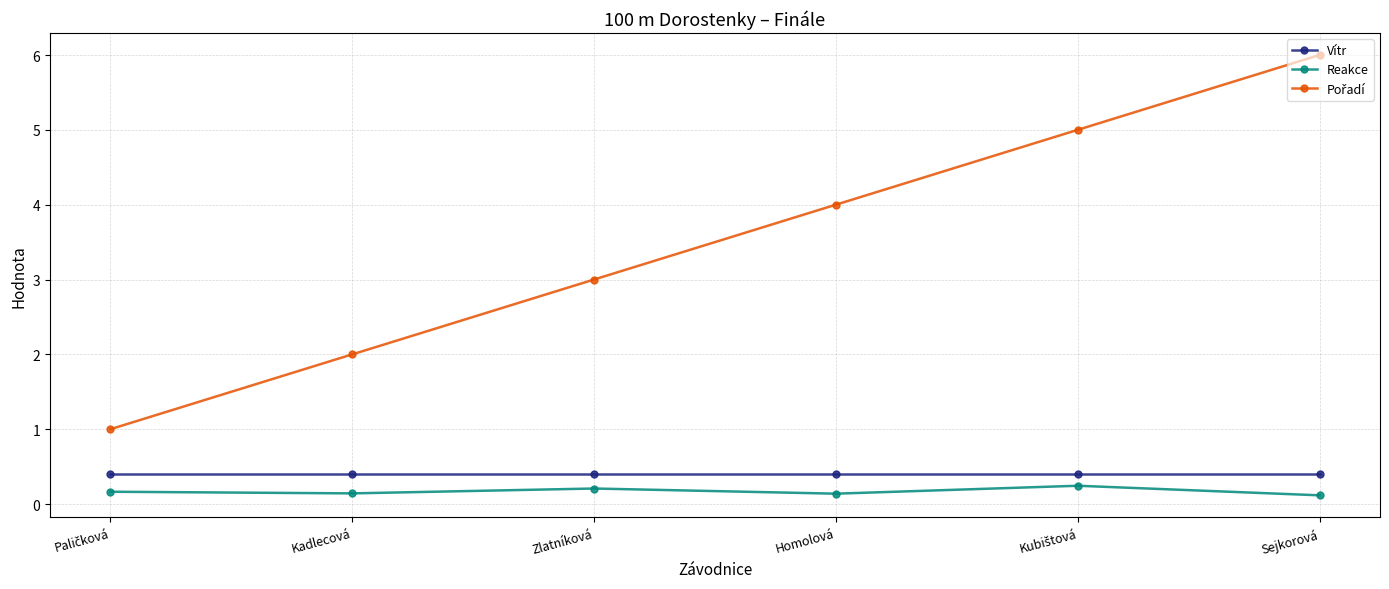

Where is the first local maximum for Reakce?

Zlatníková